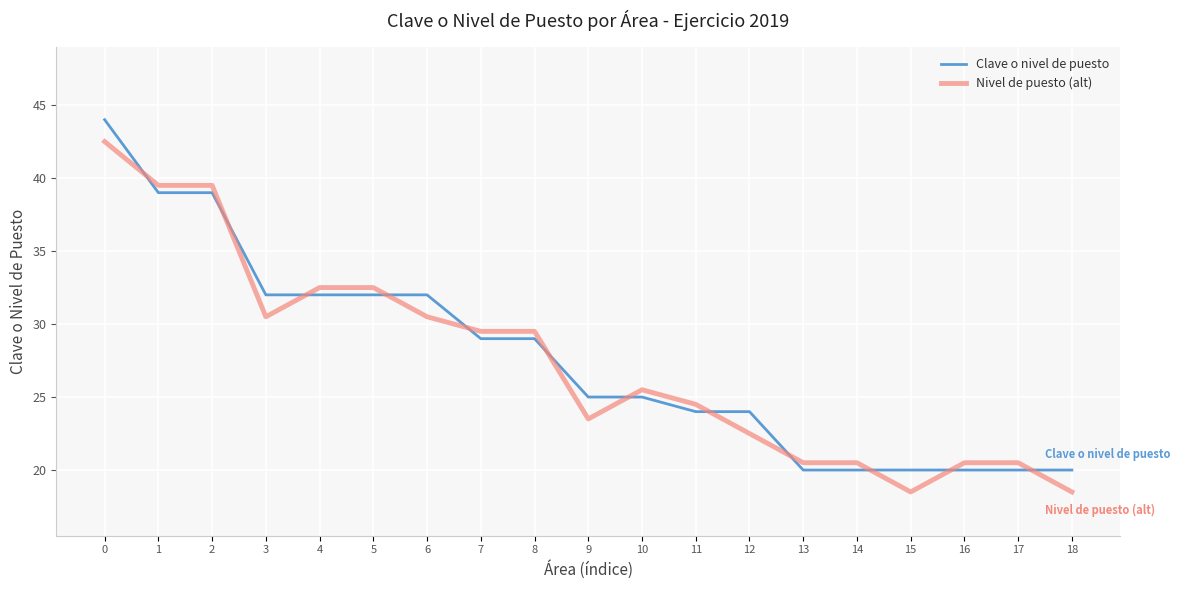

How many Clave o nivel de puesto values are between 20 and 32?

16